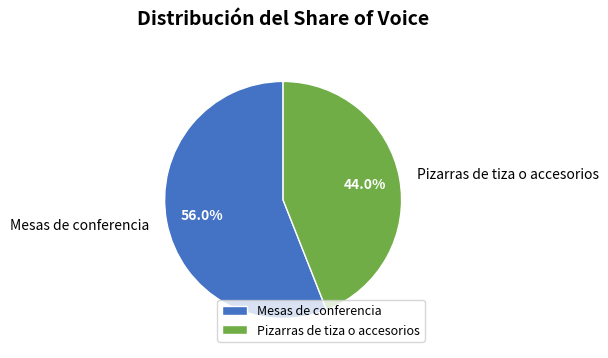

What is the ratio of the value at Mesas de conferencia to the value at Pizarras de tiza o accesorios?

1.3